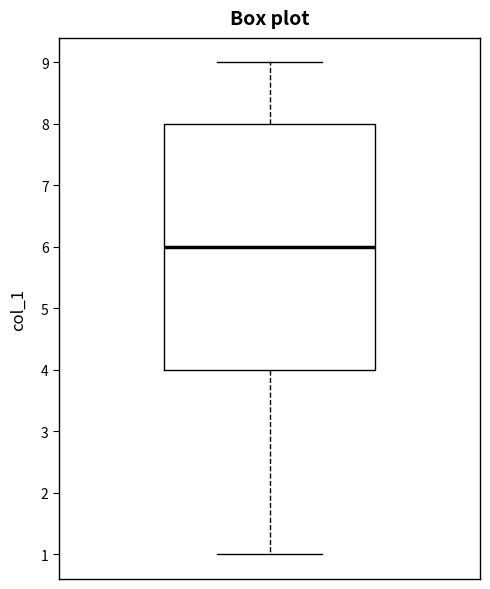

Read this box plot against the y-axis: the position of the median line, the range covered by the box, and the ends of both whiskers. The values are not printed on the chart, so give them approximately, as read against the axis.

median 6, box 4 to 8, whiskers 1 to 9